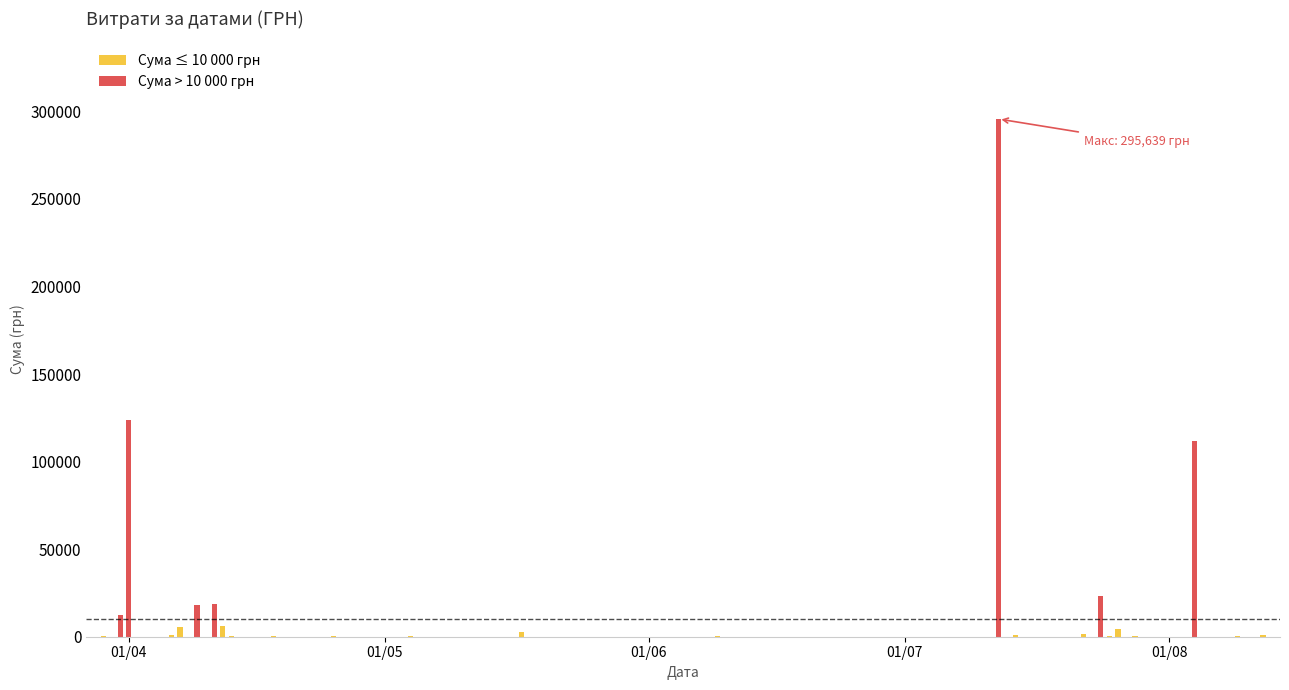

Rank the categories by value from lowest to highest.

24.07.2016, 29.07.2016, 29.03.2016, 29.03.2016, 29.03.2016, 13.04.2016, 14.07.2016, 25.04.2016, 28.07.2016, 04.05.2016, 18.04.2016, 25.07.2016, 09.06.2016, 09.08.2016, 09.04.2016, 14.07.2016, 07.04.2016, 12.08.2016, 06.04.2016, 22.07.2016, 12.04.2016, 07.04.2016, 09.04.2016, 07.04.2016, 17.05.2016, 31.03.2016, 31.03.2016, 26.07.2016, 12.04.2016, 31.03.2016, 09.04.2016, 11.04.2016, 09.04.2016, 01.04.2016, 11.04.2016, 24.07.2016, 01.04.2016, 01.04.2016, 04.08.2016, 12.07.2016